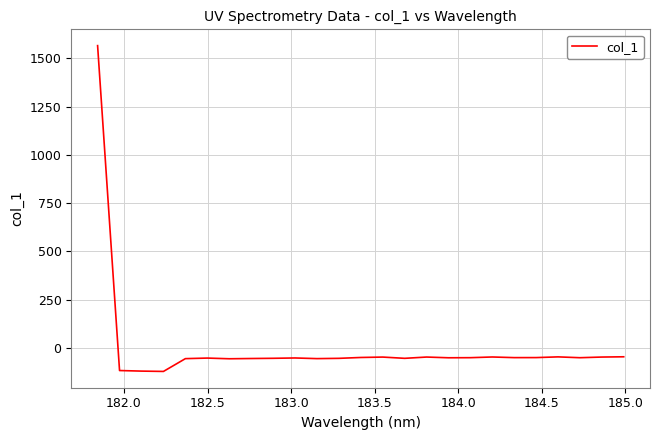

How many lines are shown in the chart?

1